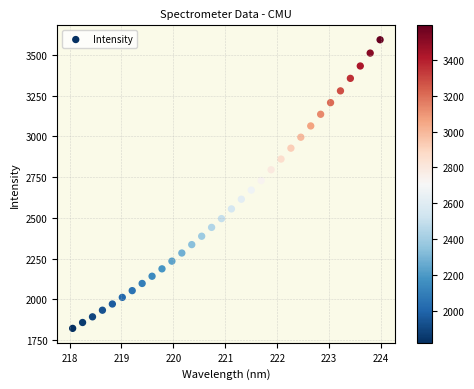

What is the range of X values (max minus min)?

5.9